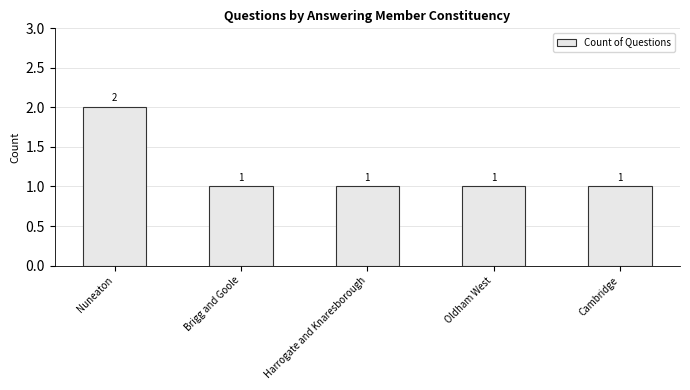

How many distinct data groups are displayed?

1